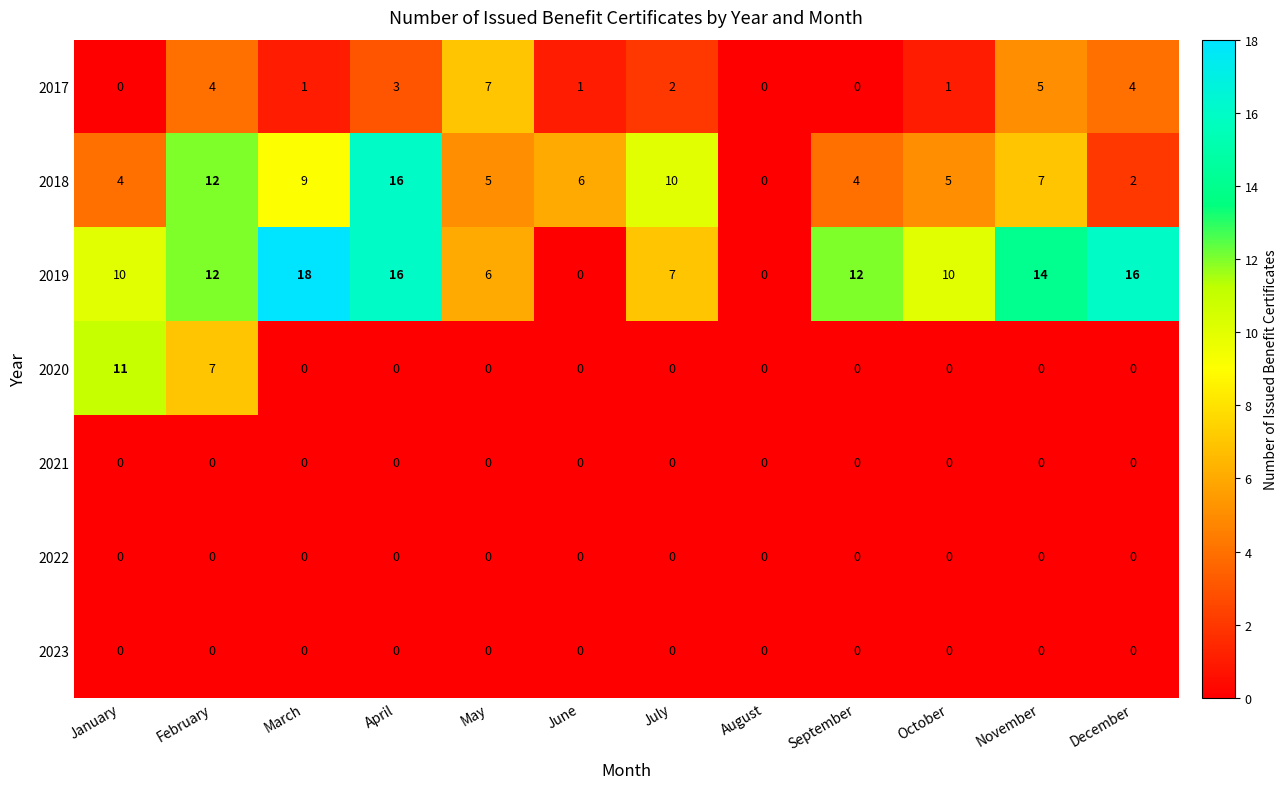

What is the total value across all series at January?

25